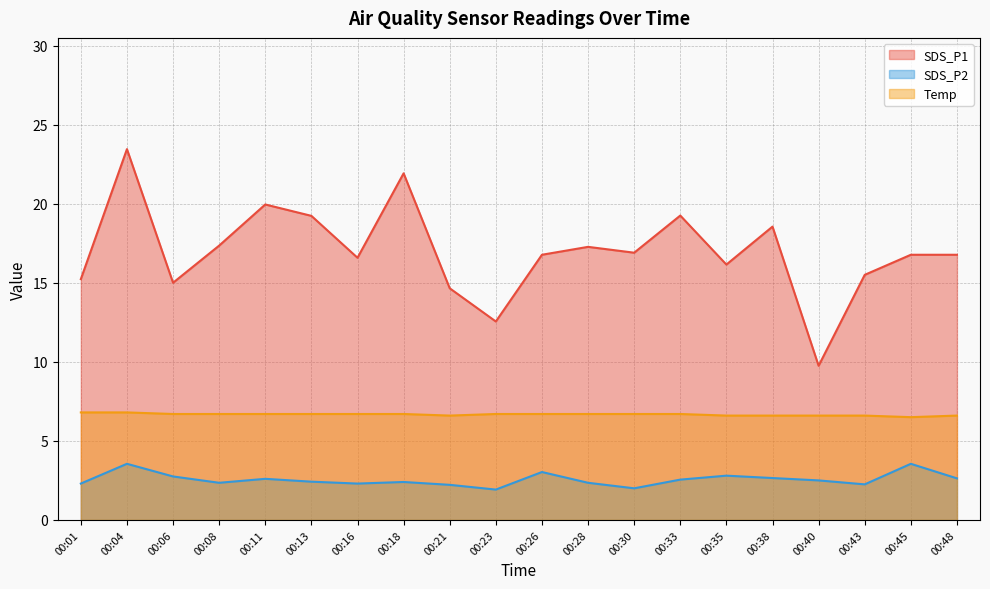

Is it true that SDS_P2 equals 3.5 at 00:11?

False